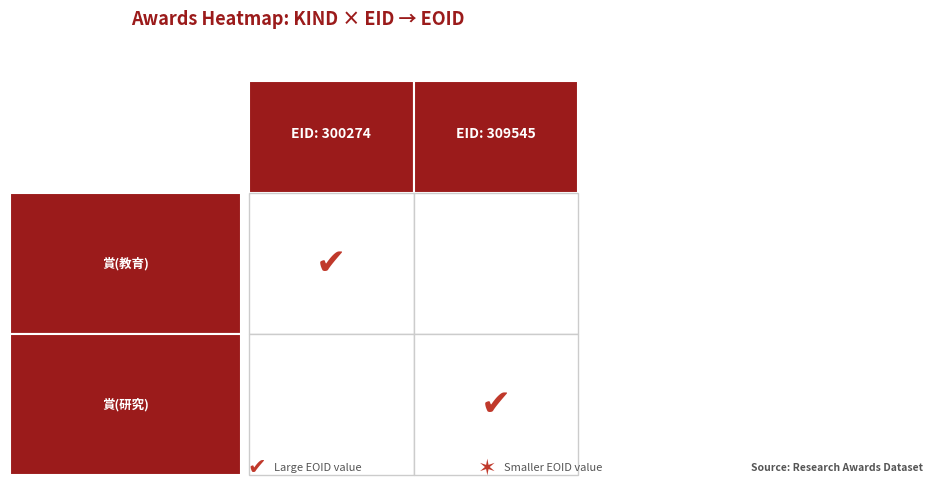

Between 賞(研究) and 賞(教育), which is larger?

賞(教育)